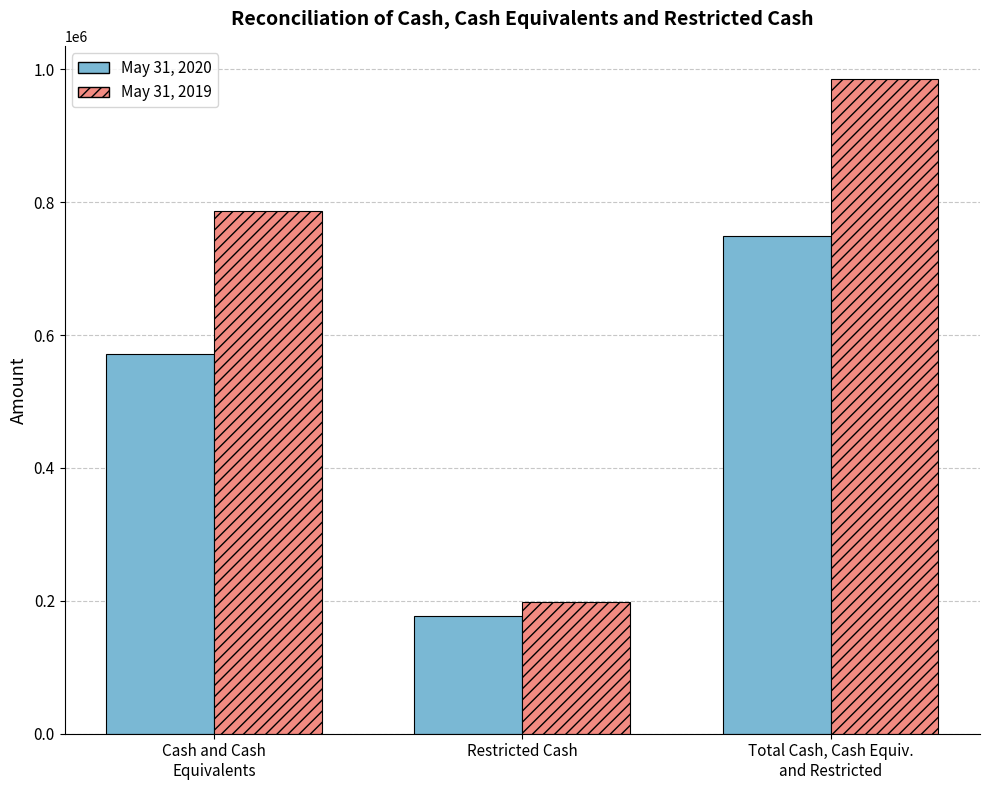

What is the lowest value of the May 31, 2020 series?

177247